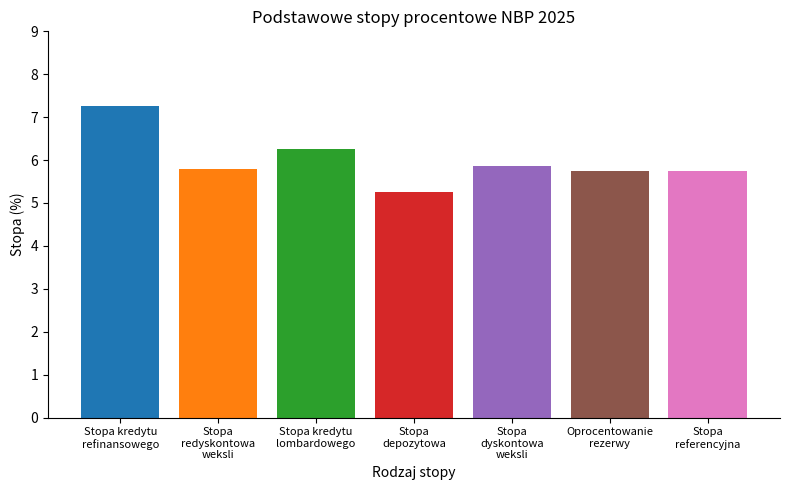

What is the approximate value at Stopa
redyskontowa
weksli?

5.8